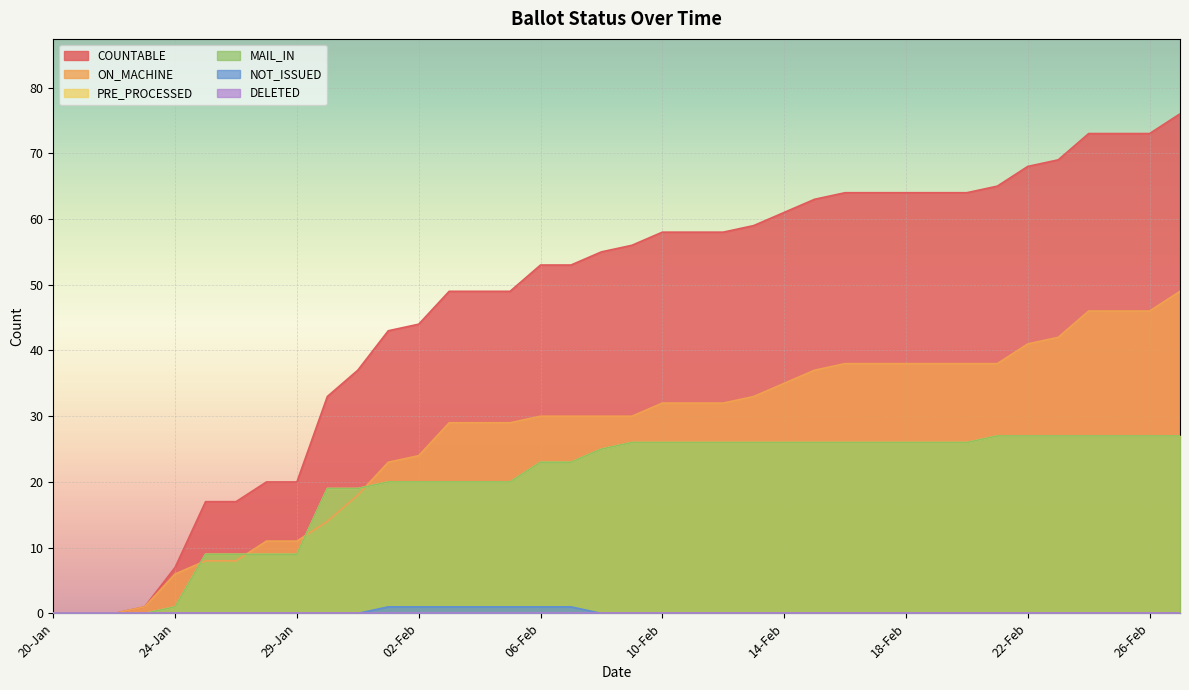

How many lines are shown in the chart?

6